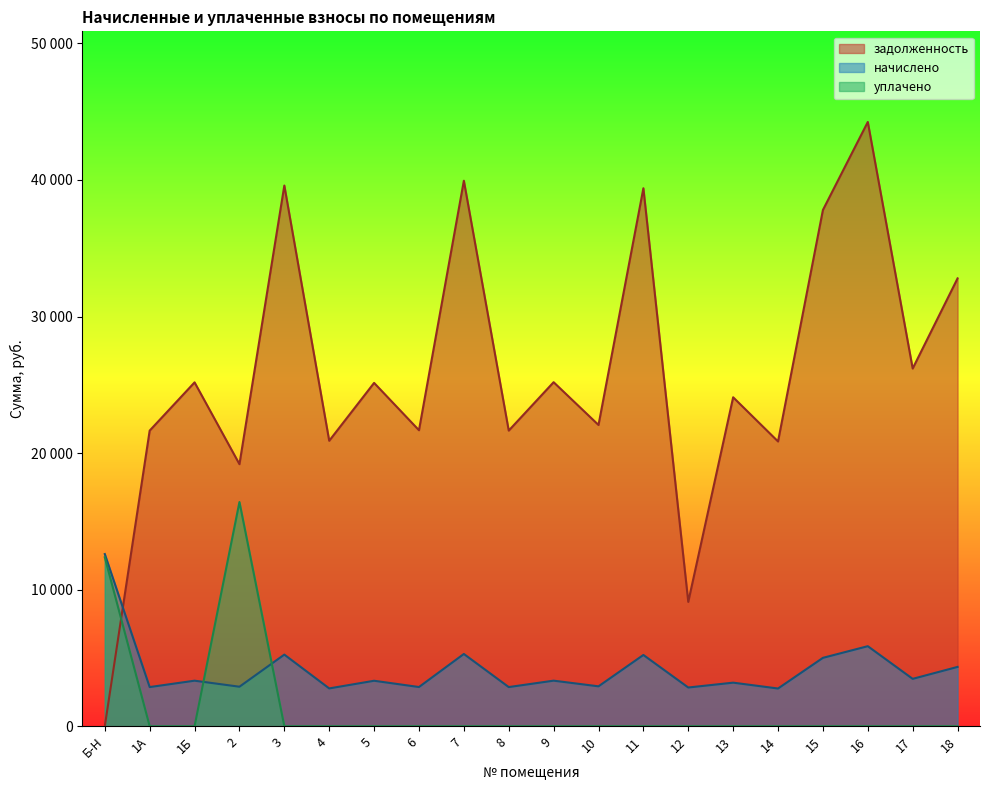

True or false: уплачено and начислено cross at least once.

True